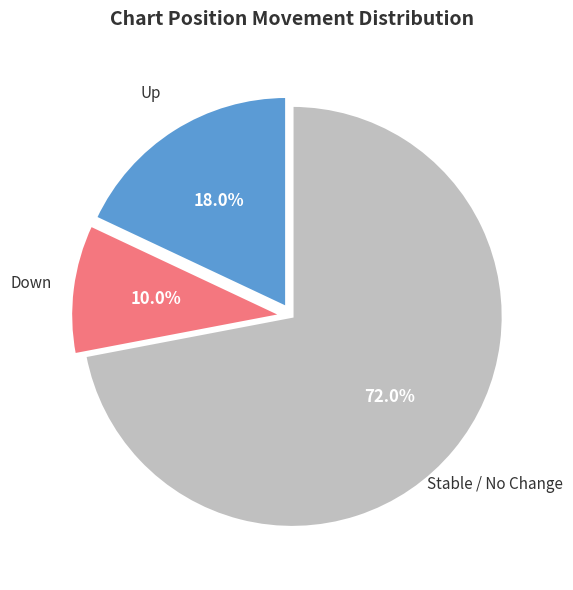

Does any single category account for the majority?

Yes